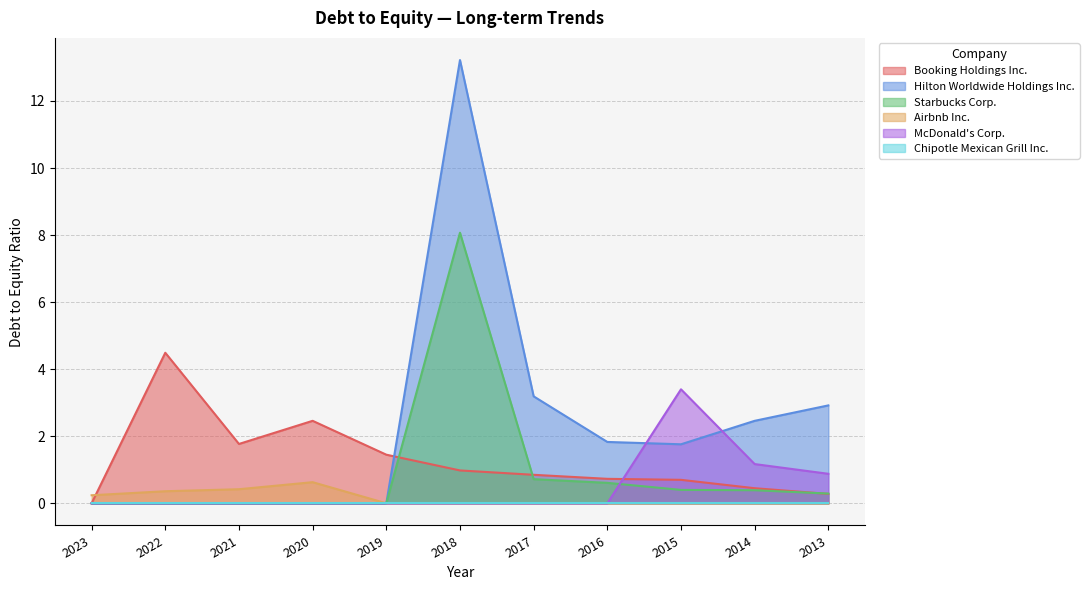

How many positive values does the Hilton Worldwide Holdings Inc. series have?

6